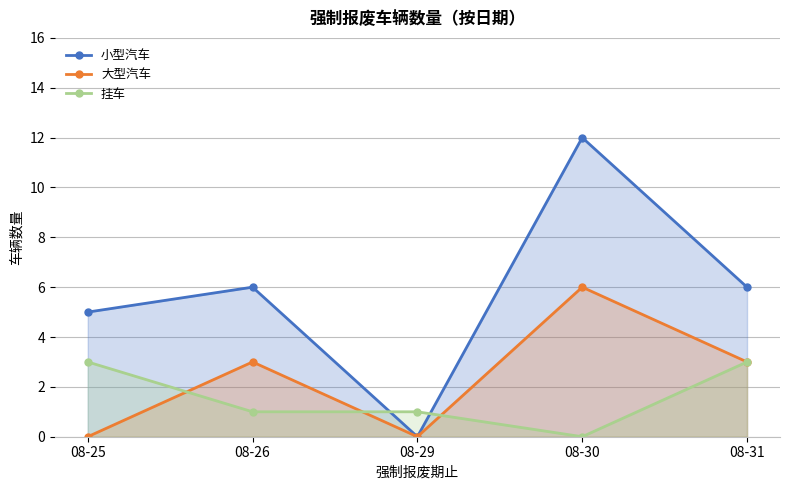

Reading right to left, transcribe all the data shown in this chart.

小型汽车: 08-31=6	08-30=12	08-29=0	08-26=6	08-25=5
大型汽车: 08-31=3	08-30=6	08-29=0	08-26=3	08-25=0
挂车: 08-31=3	08-30=0	08-29=1	08-26=1	08-25=3